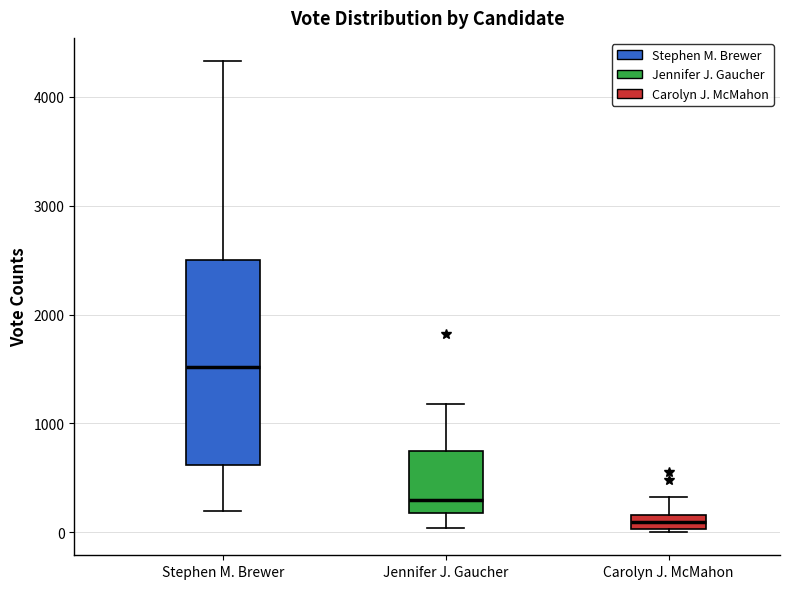

Which box has the highest median line?

Stephen M. Brewer